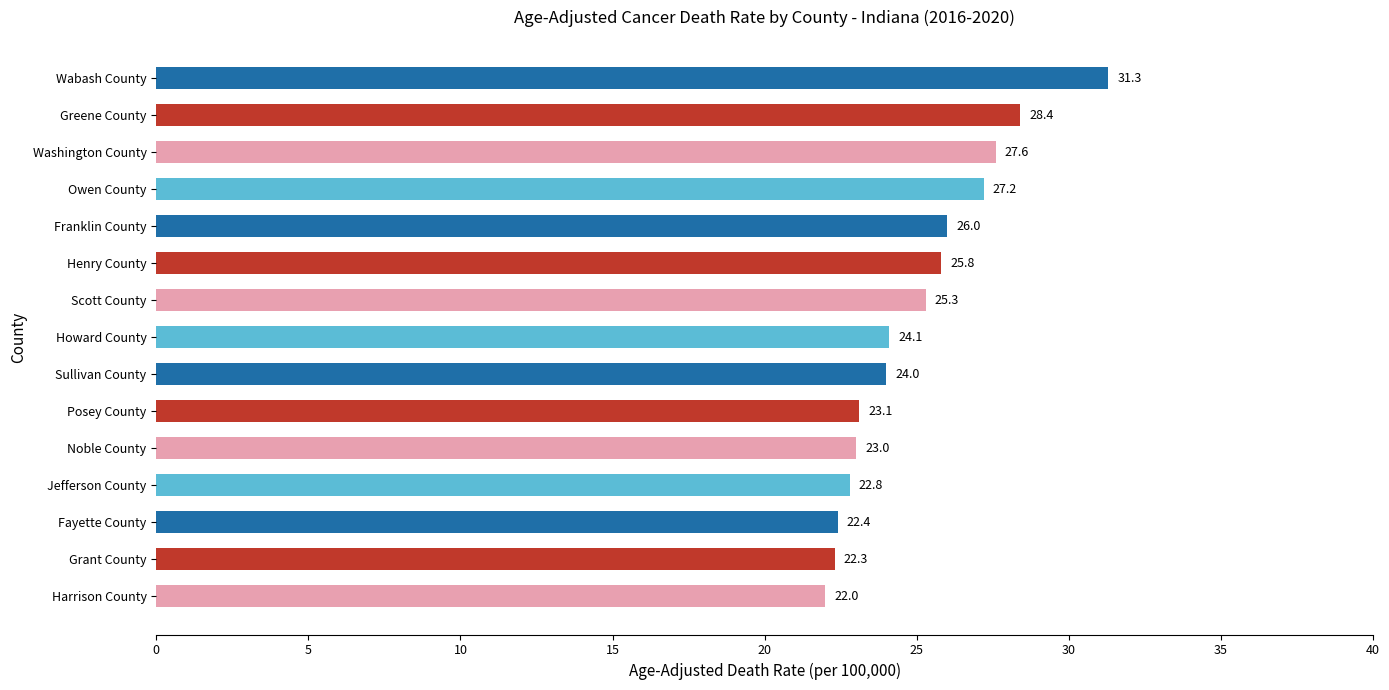

What is the difference between the maximum and second lowest values?

9.0